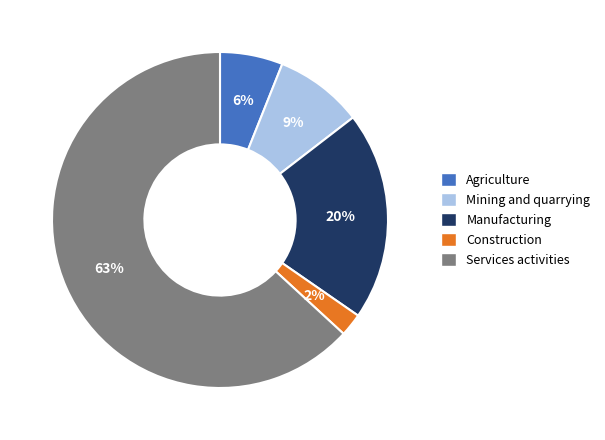

To the nearest percent, what percentage of the pie is Services activities?

63%